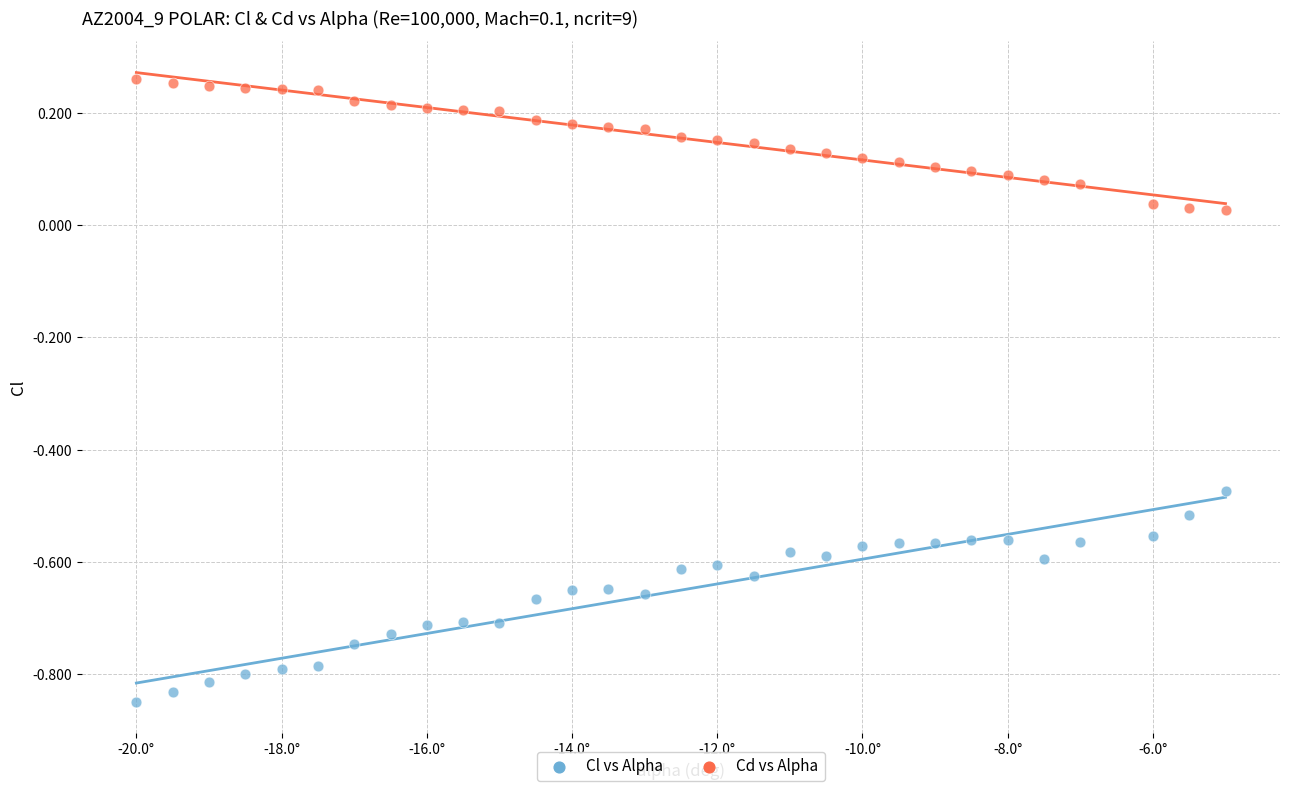

Across all data points, what is the range of Y values (max minus min)?

1.1